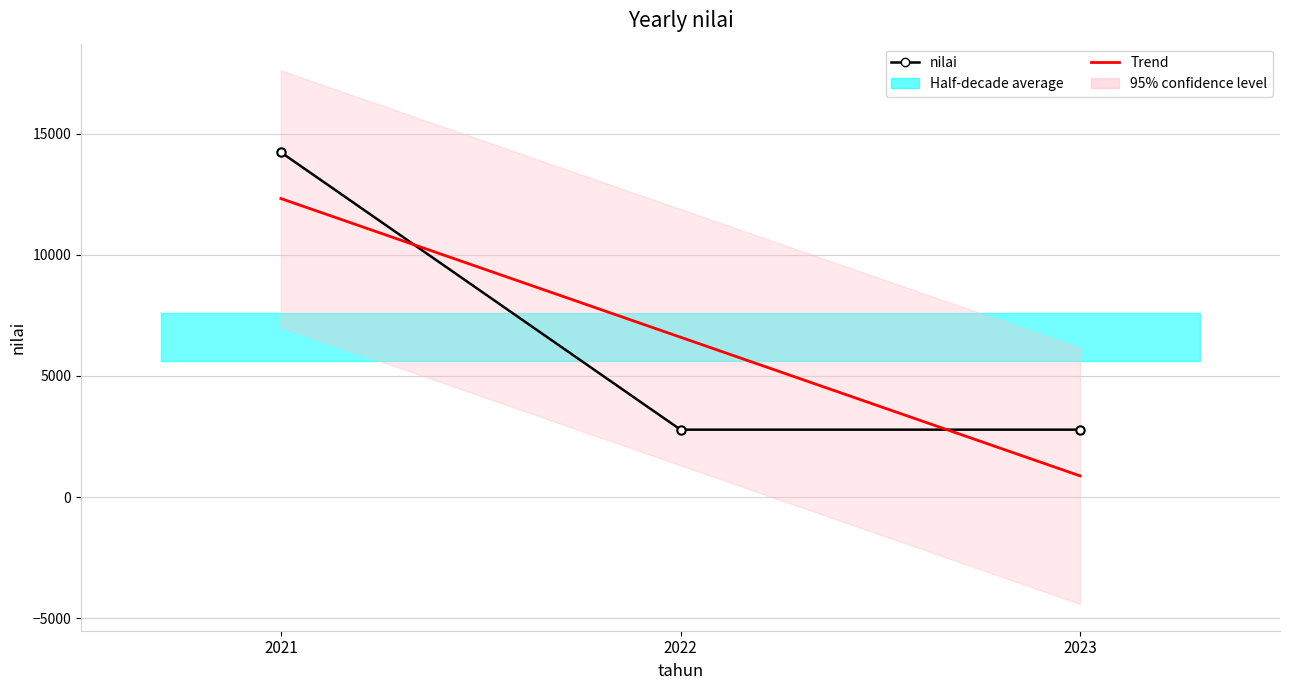

Reading left to right, extract all data points from this chart.

14231	2784	2784